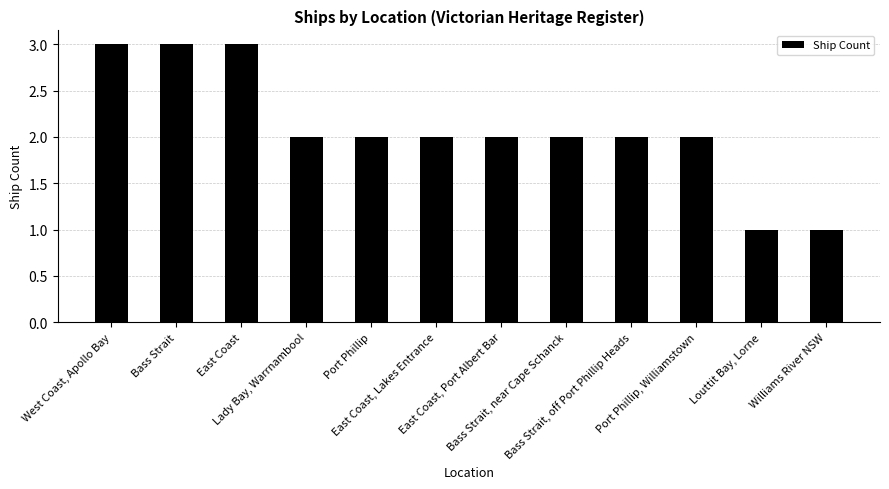

What is the sum of all values?

25